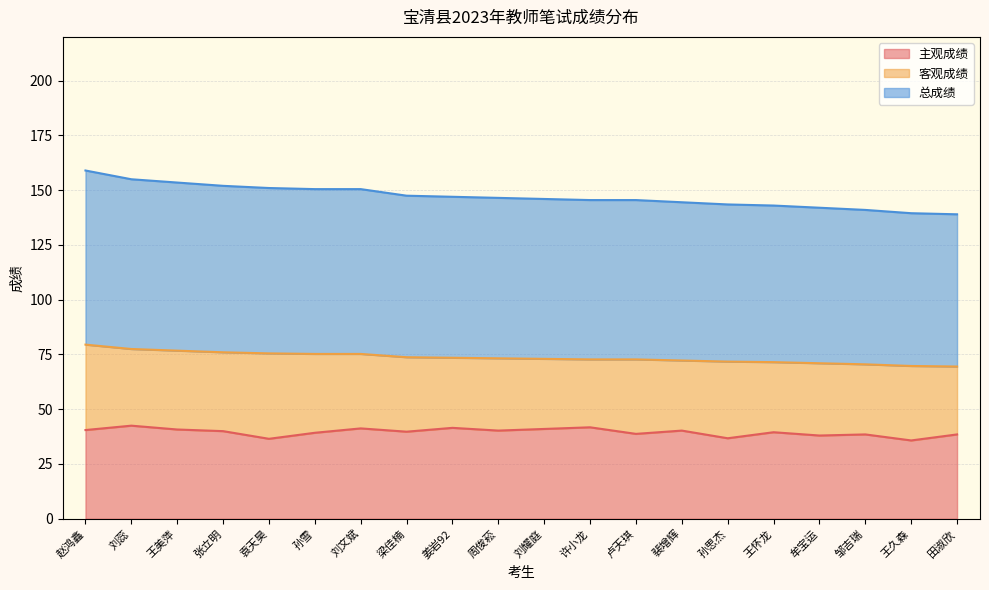

The 总成绩 series shows 97.5 at 姜岩92. True or false?

False